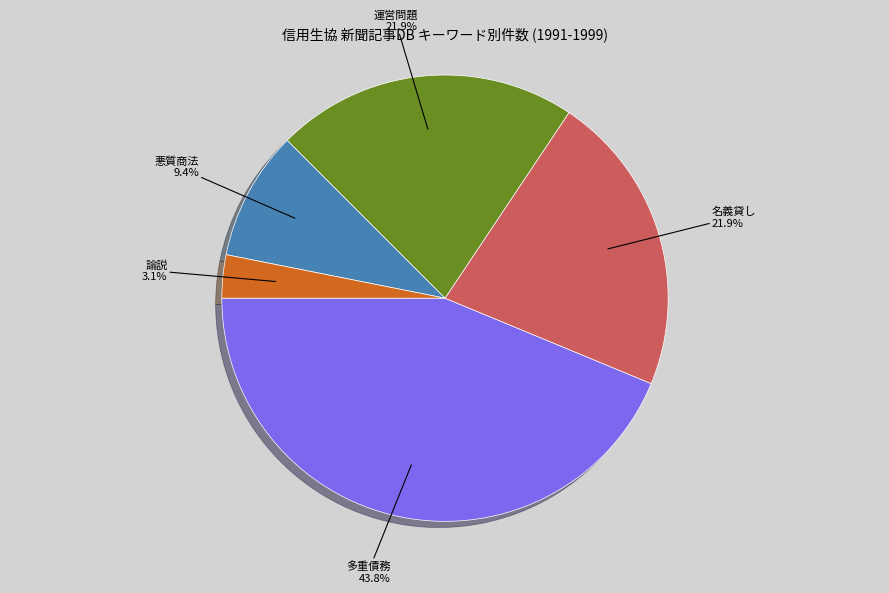

To the nearest percent, what is the difference between the 多重債務 and 運営問題 slice percentages?

22%